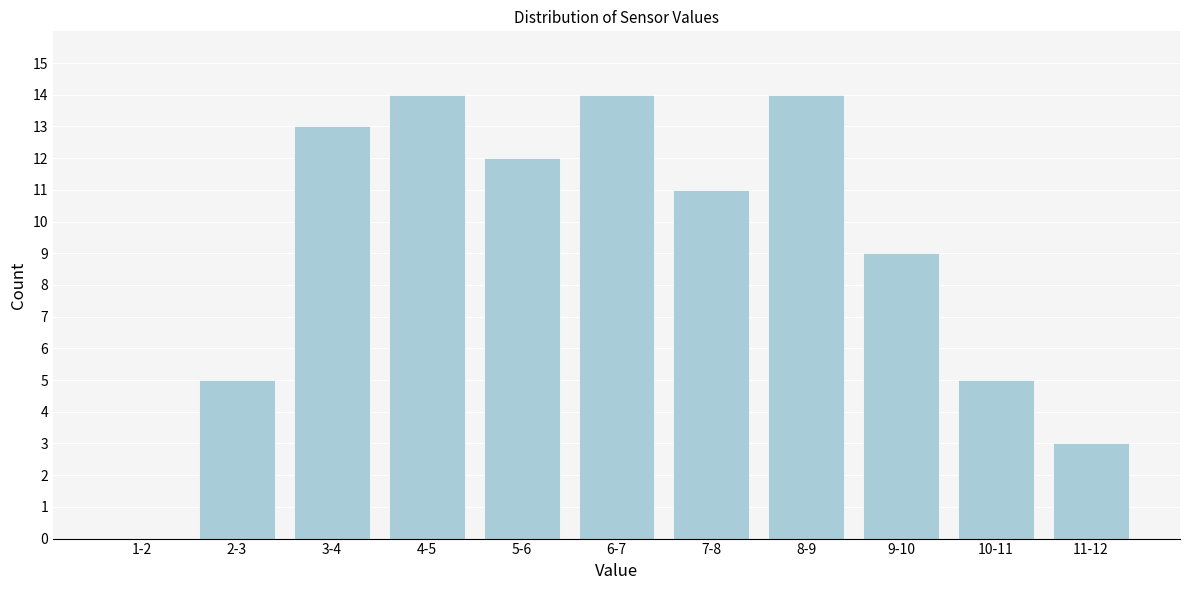

Reading right to left, transcribe all the data shown in this chart.

11-12=3	10-11=5	9-10=9	8-9=14	7-8=11	6-7=14	5-6=12	4-5=14	3-4=13	2-3=5	1-2=0